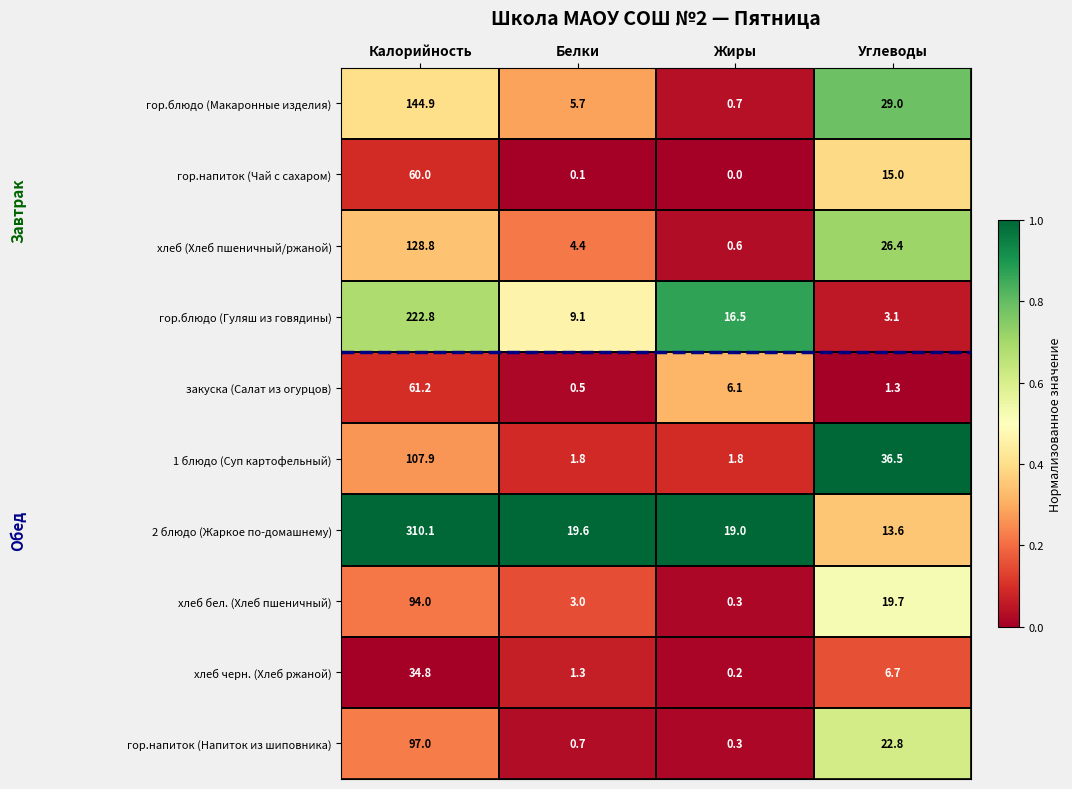

Rank the categories by гор.блюдо (Макаронные изделия) value from lowest to highest.

Жиры, Белки, Углеводы, Калорийность